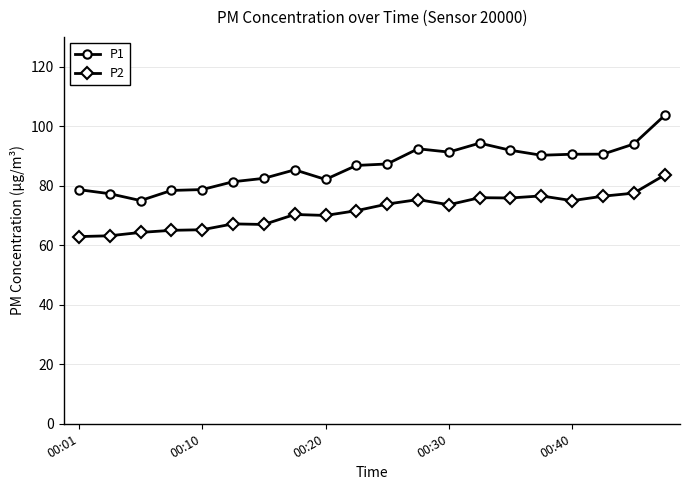

How many data points does each series have?

20